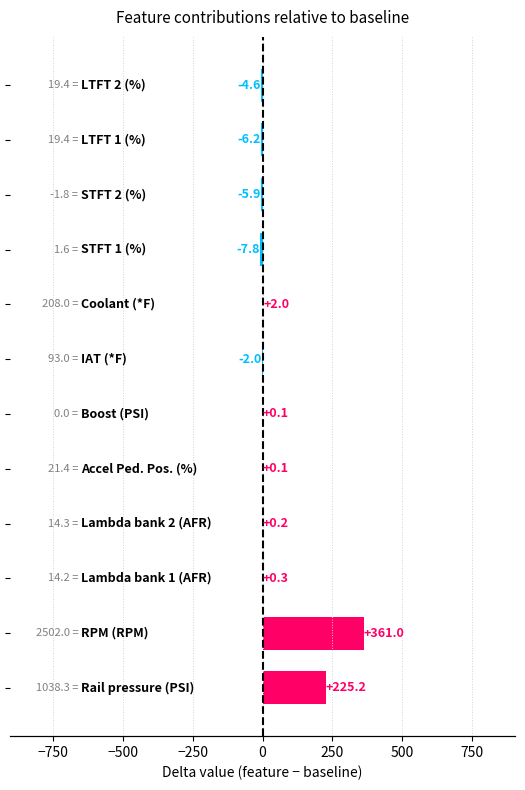

Reading left to right, extract all data points from this chart.

Rail pressure (PSI)=225.2	RPM (RPM)=361.0	Lambda bank 1 (AFR)=0.3	Lambda bank 2 (AFR)=0.2	Accel Ped. Pos. (%)=0.1	Boost (PSI)=0.1	IAT (*F)=-2.0	Coolant (*F)=2.0	STFT 1 (%)=-7.8	STFT 2 (%)=-5.9	LTFT 1 (%)=-6.2	LTFT 2 (%)=-4.6